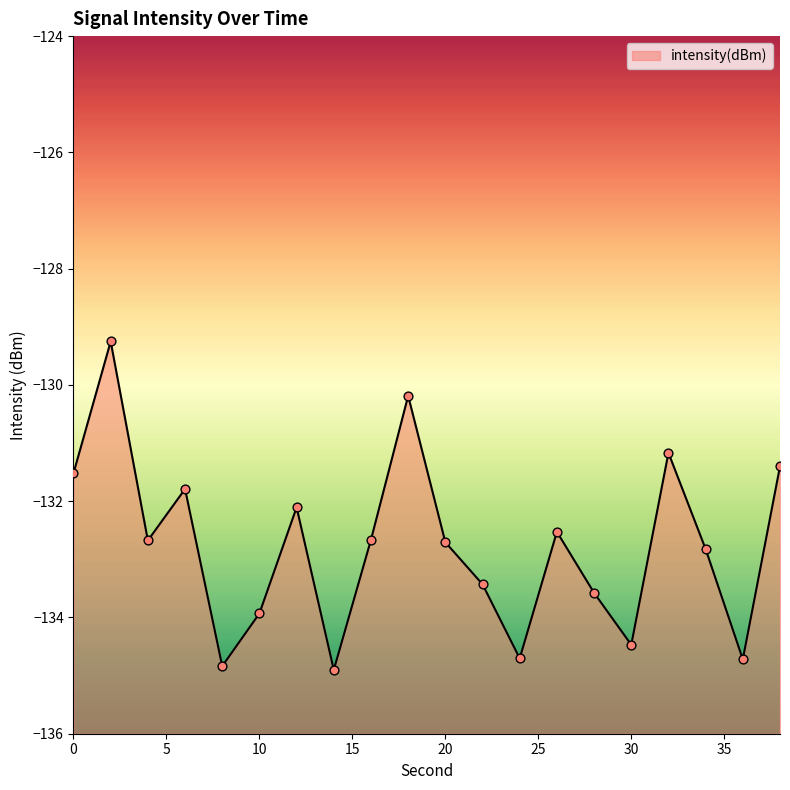

What is the change in value from 16 to 32?

+1.5